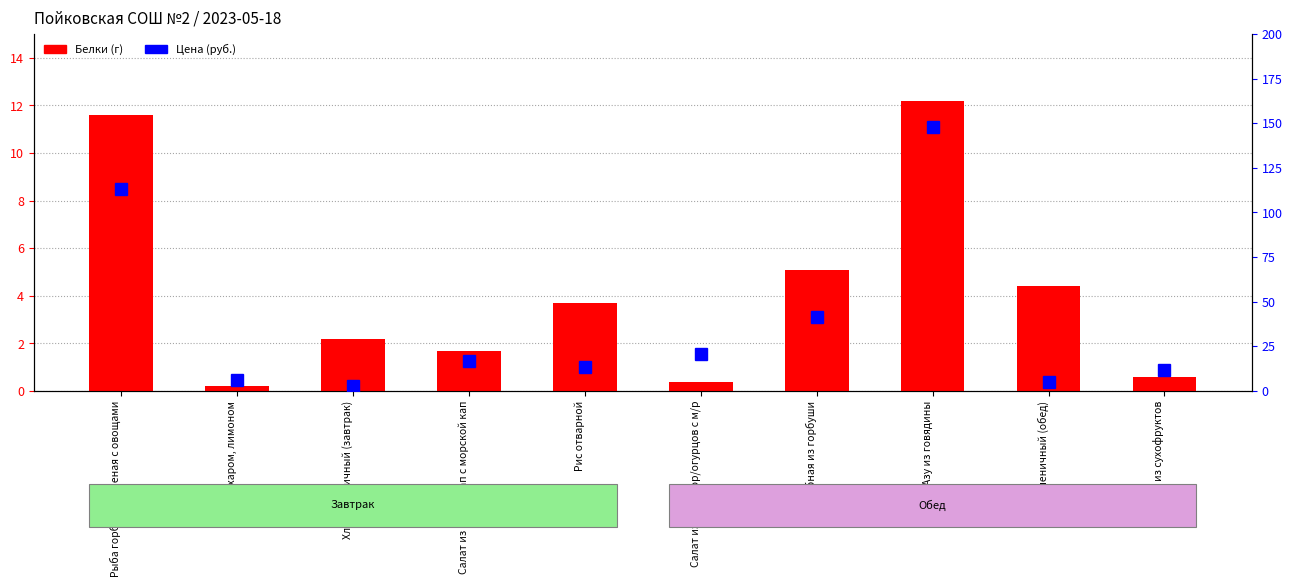

Is the value of Белки at Хлеб пшеничный (обед) greater than the value of Цена (руб.) at Хлеб пшеничный (обед)?

No